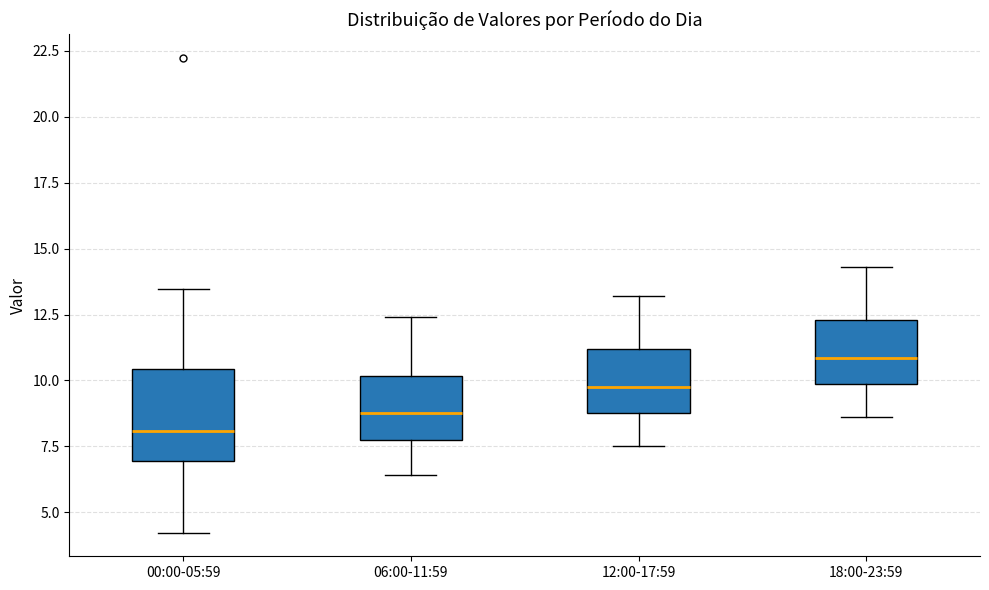

Reading left to right, transcribe this box plot: for each box, give where its median line is, the range the box spans, and where its two whiskers end, as read against the y-axis. The values are not printed on the chart, so give them approximately, as read against the axis.

00:00-05:59: median 8.0, box 7.0 to 10.5, whiskers 4.0 to 13.5
06:00-11:59: median 9.0, box 8.0 to 10.0, whiskers 6.5 to 12.5
12:00-17:59: median 10.0, box 9.0 to 11.0, whiskers 7.5 to 13.0
18:00-23:59: median 11.0, box 10.0 to 12.5, whiskers 8.5 to 14.5